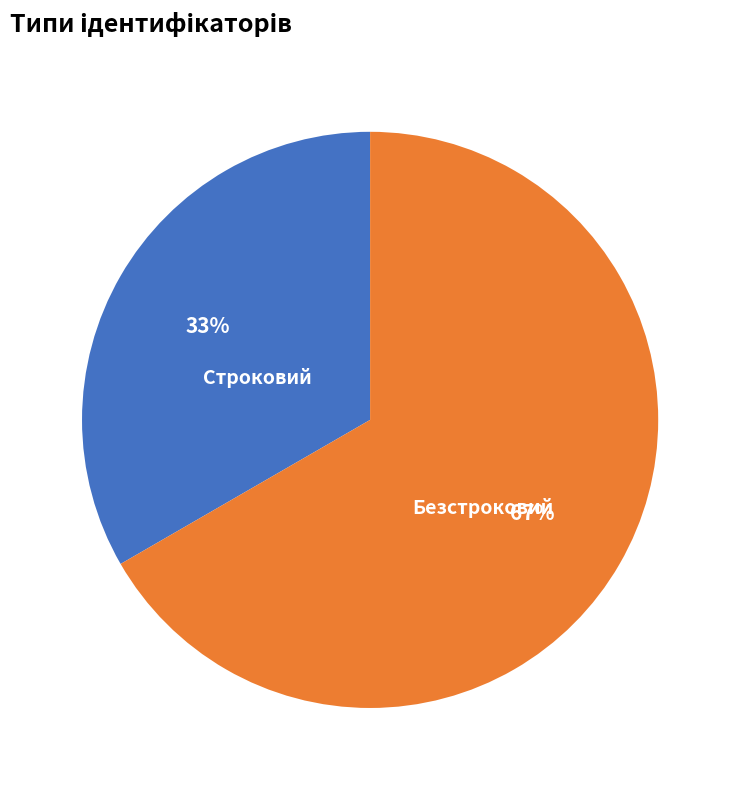

Does any single category account for the majority?

Yes